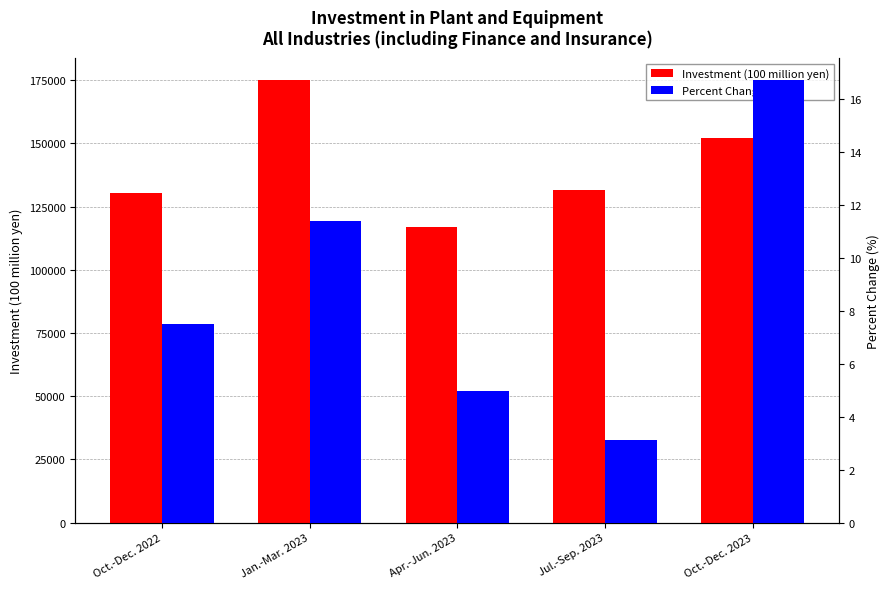

What is the difference between the highest and lowest values at Oct.-Dec. 2023?

152176.3